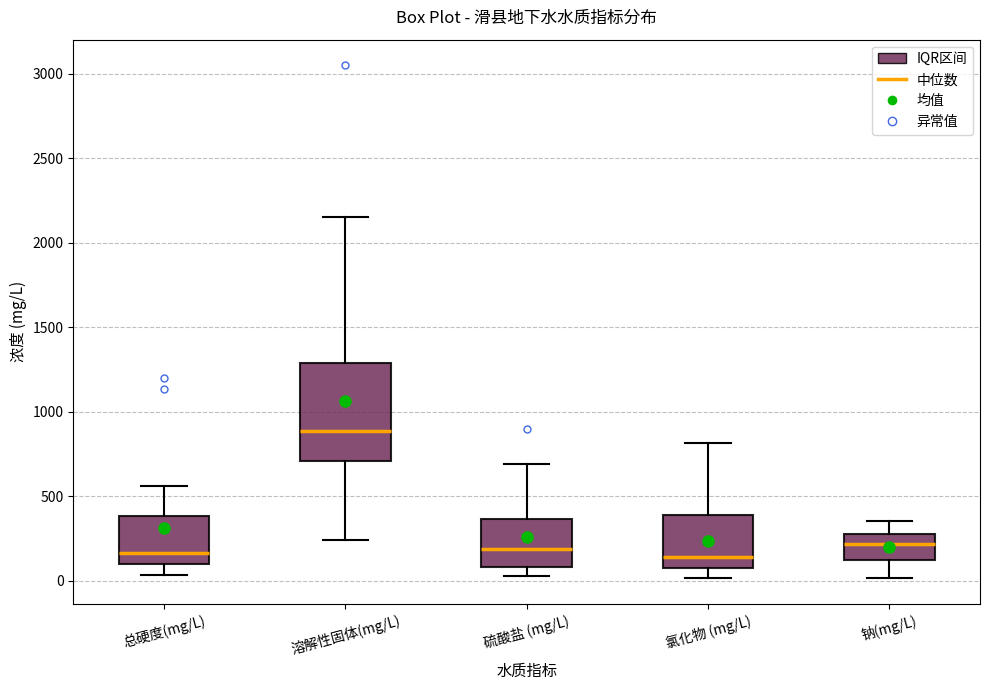

Which box's median line is the highest?

溶解性固体(mg/L)